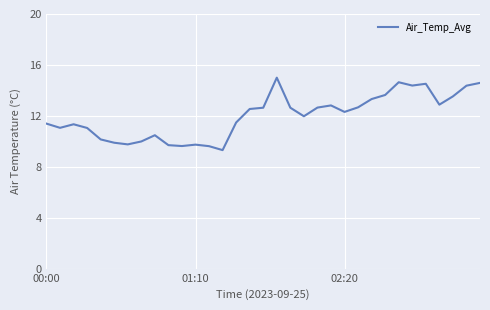

What is the difference between the maximum and minimum values?

5.7